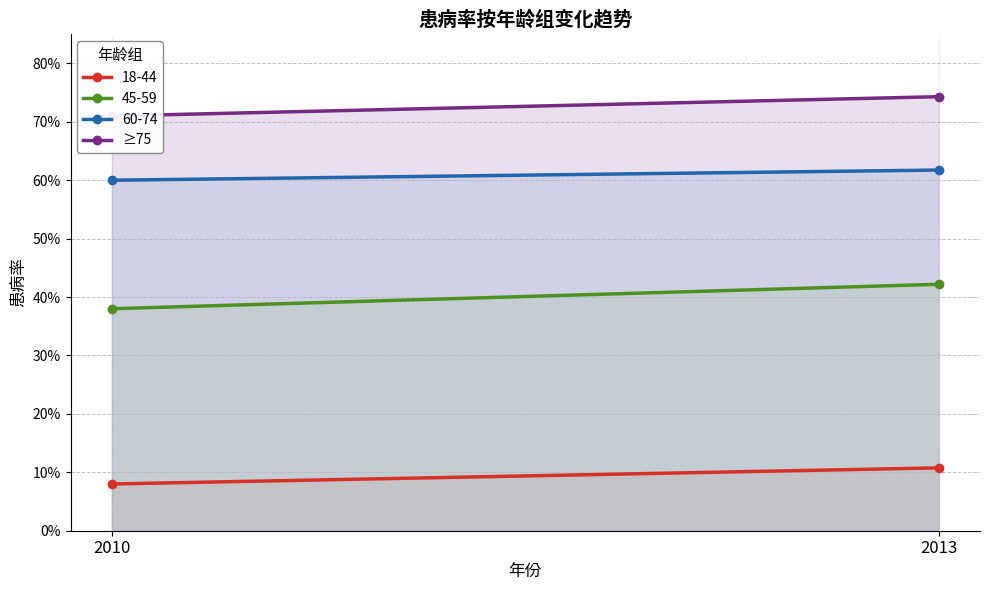

Between 2013 and 2010, which is larger?

2013